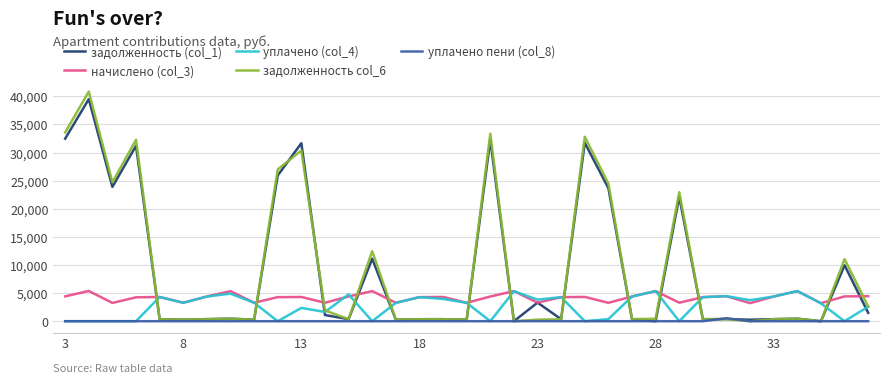

True or false: начислено (col_3) and уплачено пени (col_8) intersect in this chart.

False